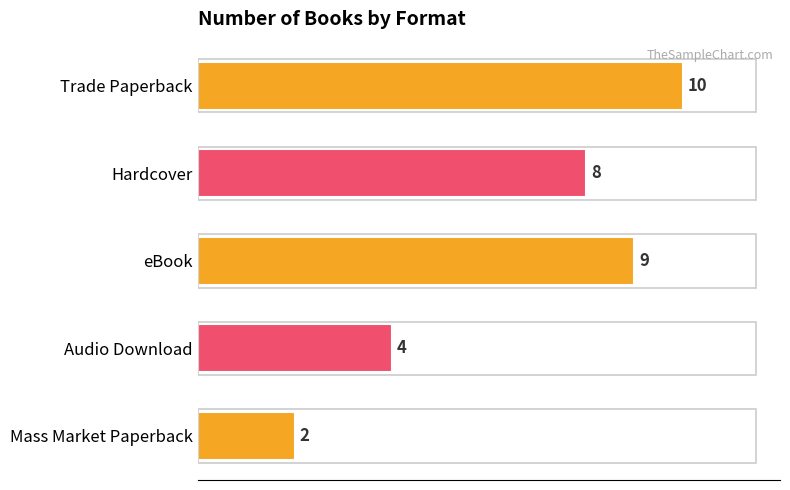

Approximately how many times larger is the value at Mass Market Paperback compared to Audio Download?

0.5